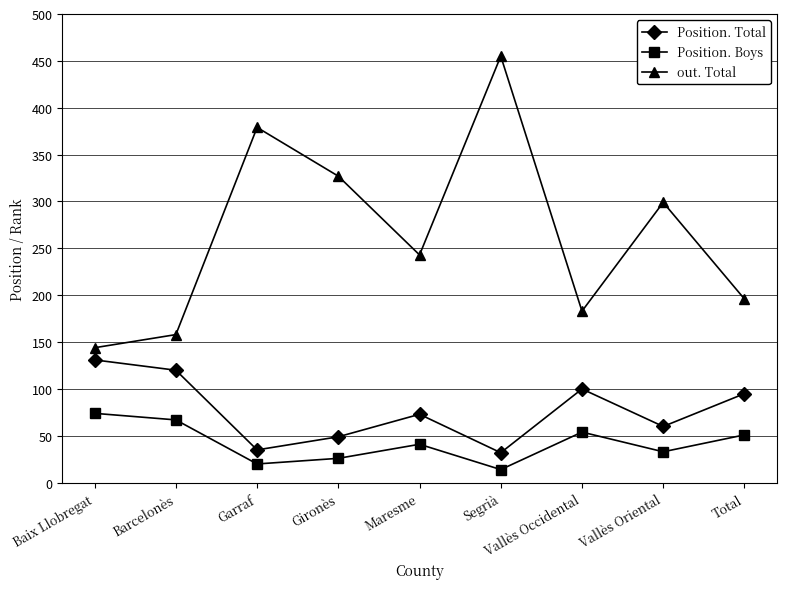

What is the sum of the out. Total values at Garraf and Vallès Occidental?

562